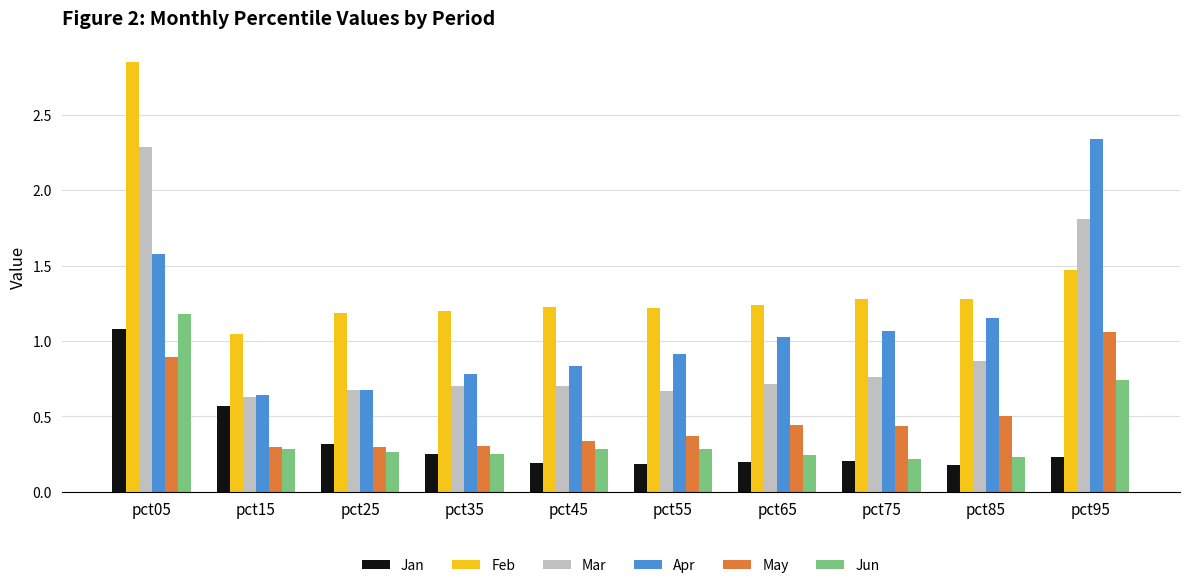

How many data points does each series have?

10